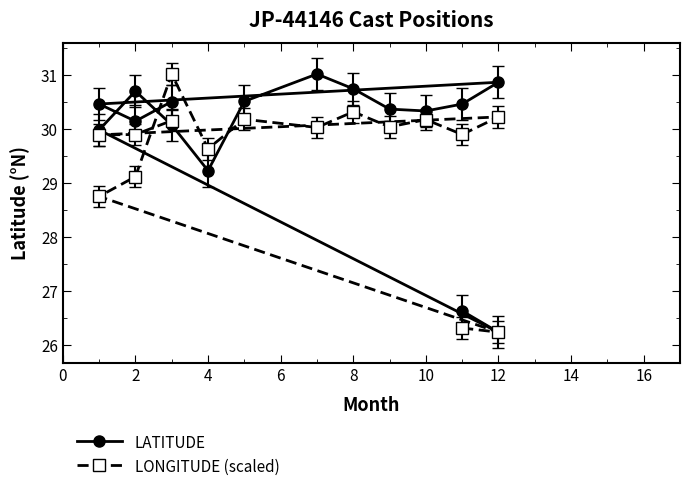

True or false: LATITUDE has a value of 6.1 at 2.

False